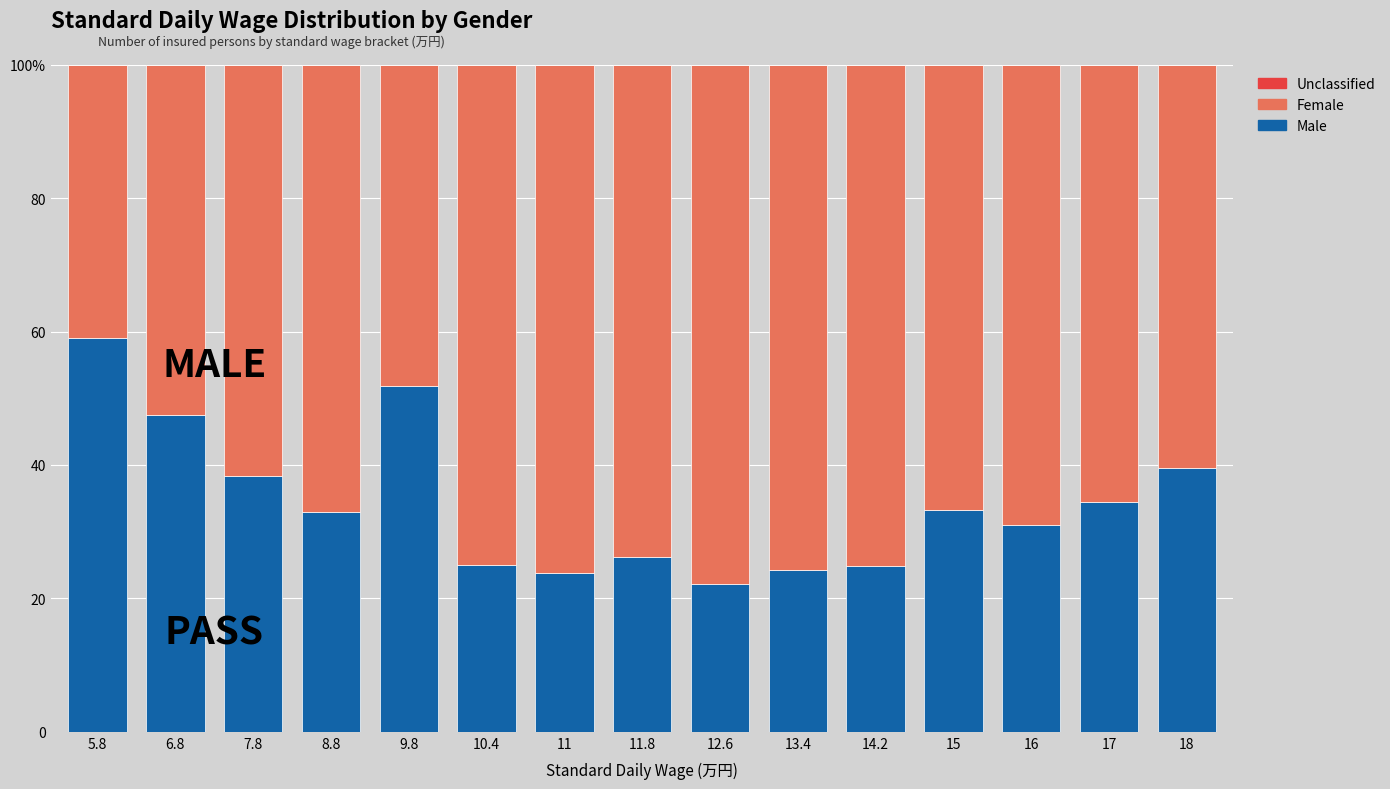

Which series has the widest spread of values?

Female